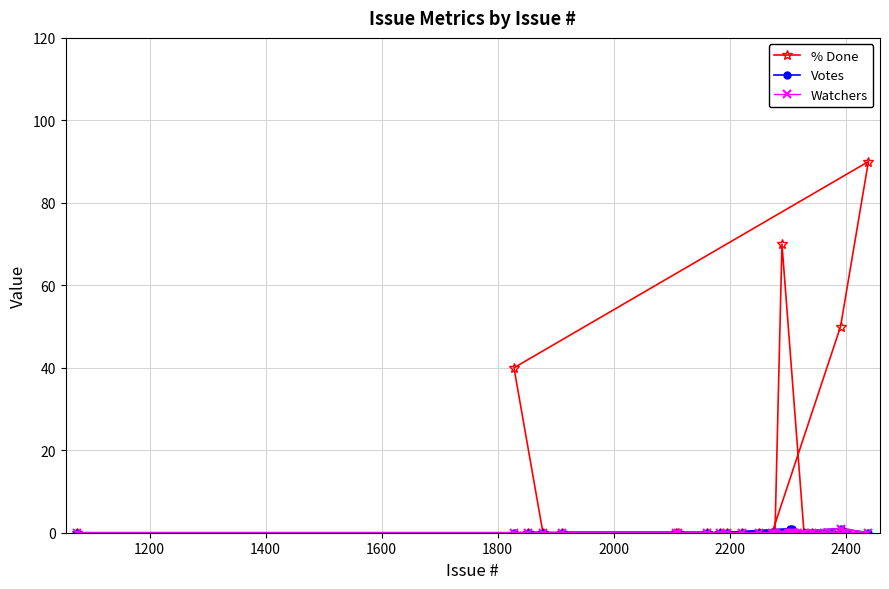

Which series has the widest spread of values?

% Done